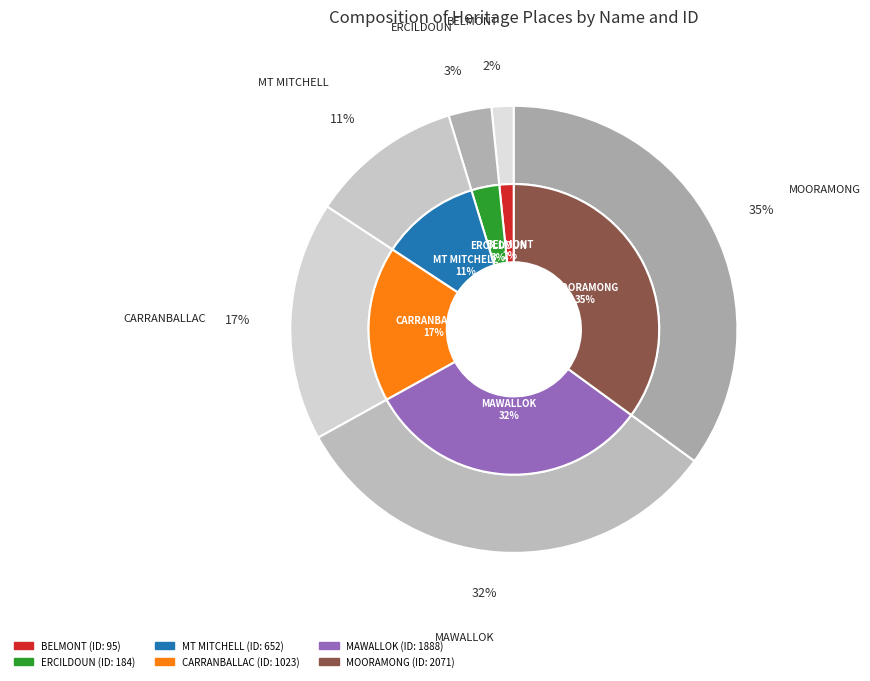

What is the change in value from MAWALLOK to MOORAMONG?

+183